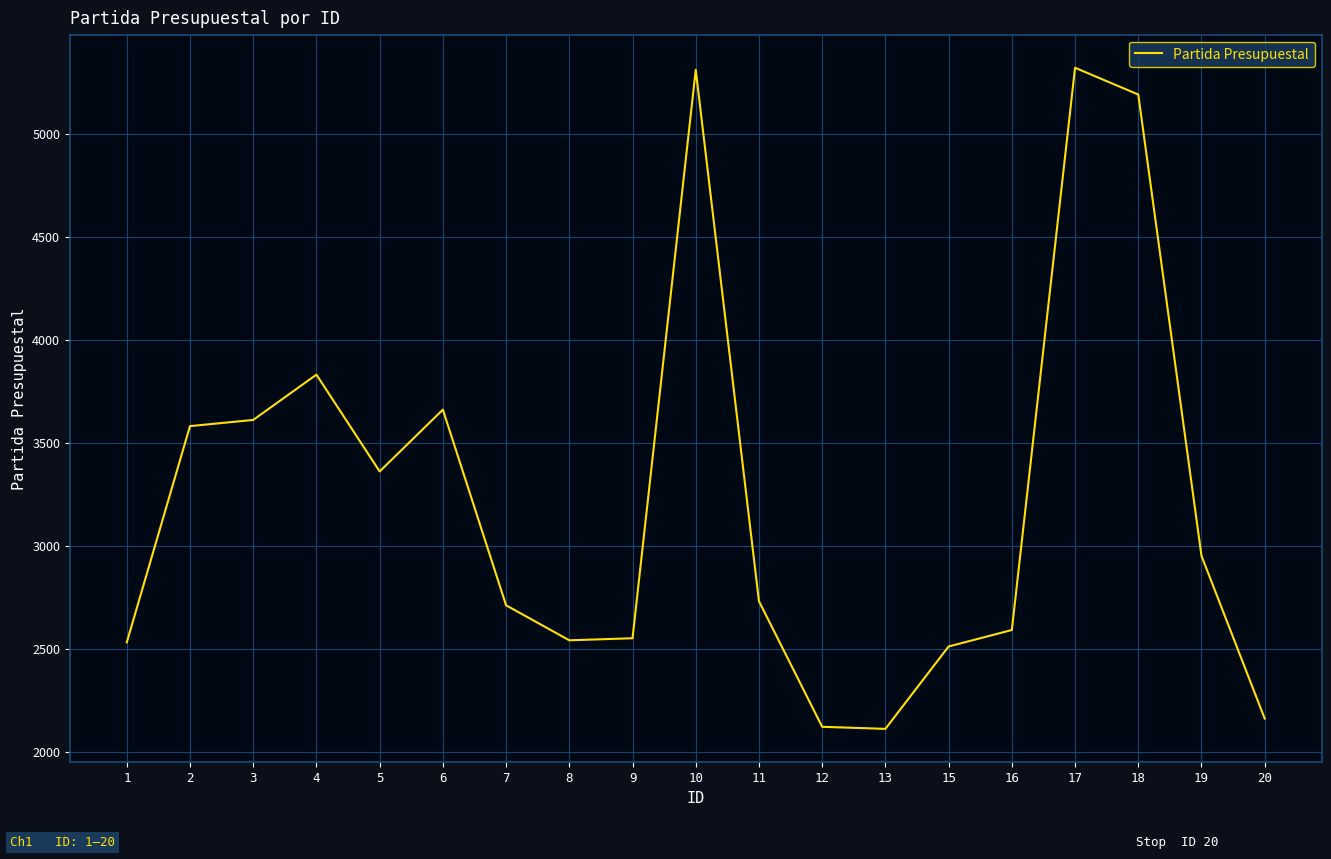

What is the difference between the values at 1 and 12?

410